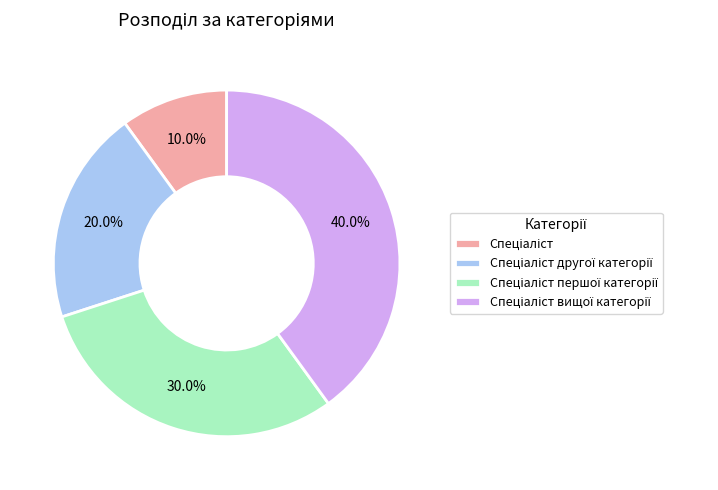

Is there any slice that represents more than half of the pie?

No